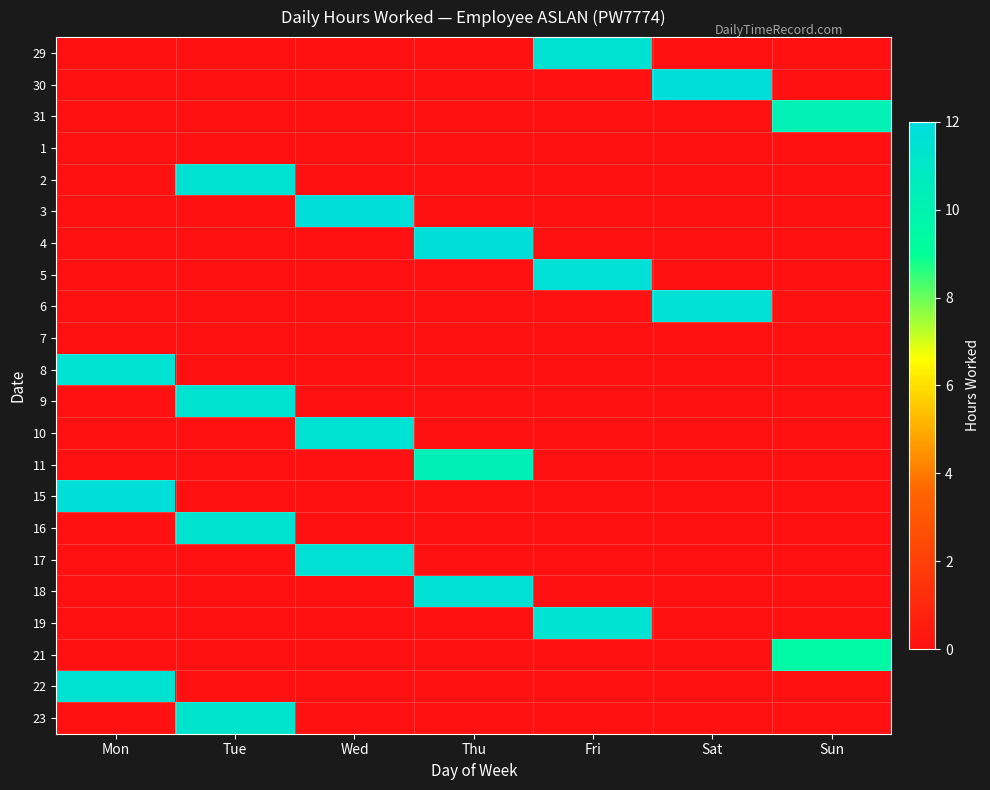

Which label corresponds to the smallest value in the chart?

Mon